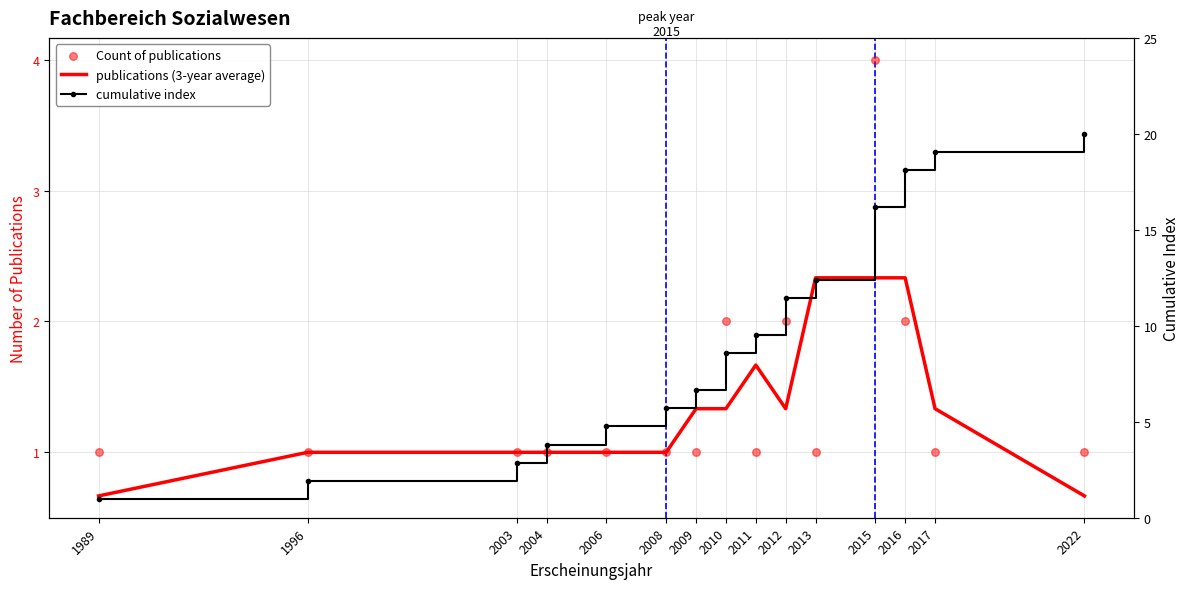

Which series has the largest total across all categories?

cumulative index